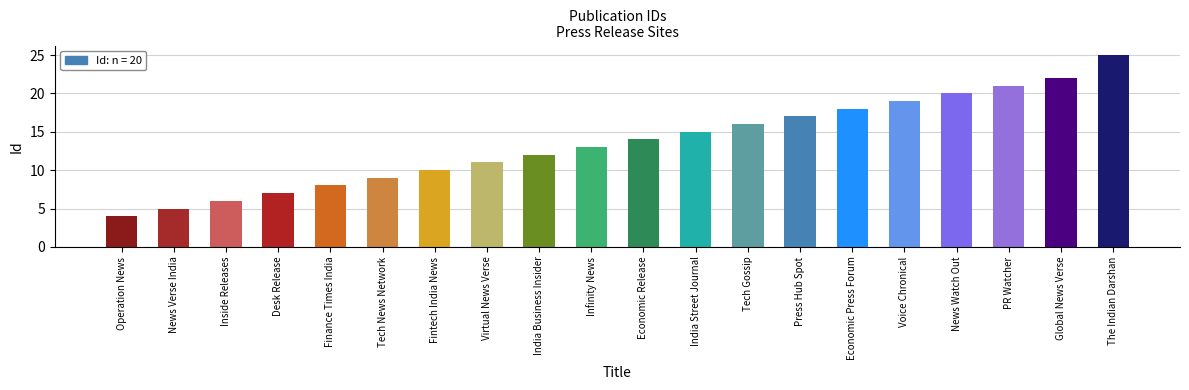

What position from the right is Economic Release?

10